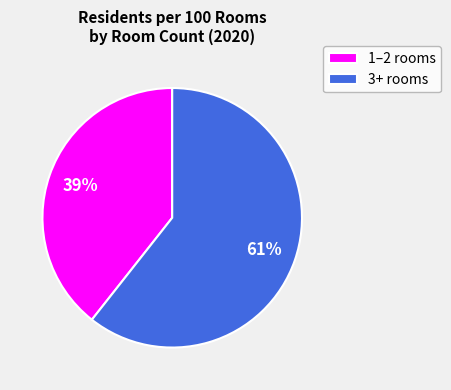

How many slices are in this pie chart?

2